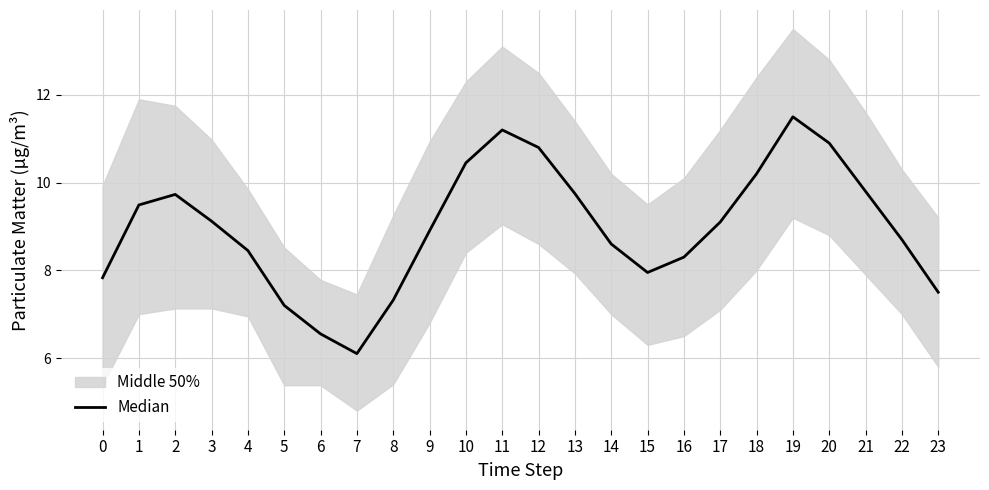

What is the change in value from 0 to 2?

+1.9